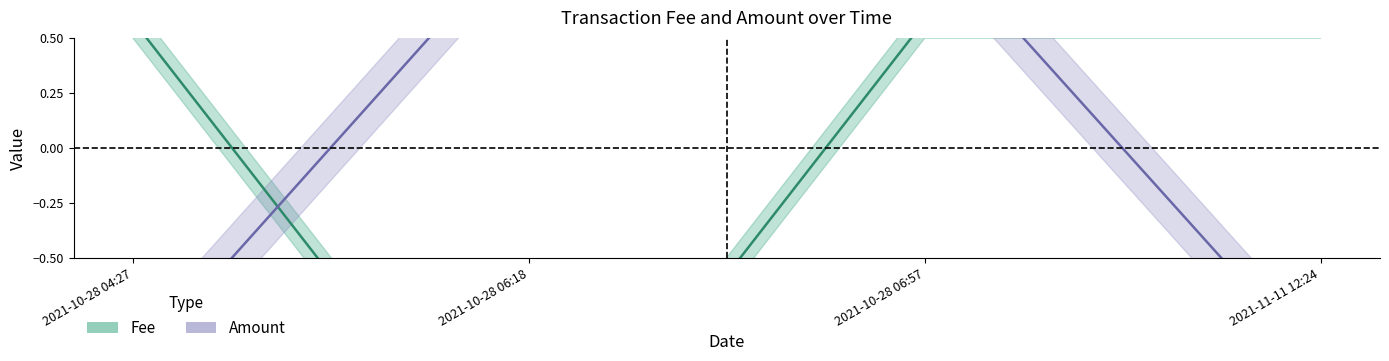

What is the label of the 4th point from the left?

2021-11-11 12:24